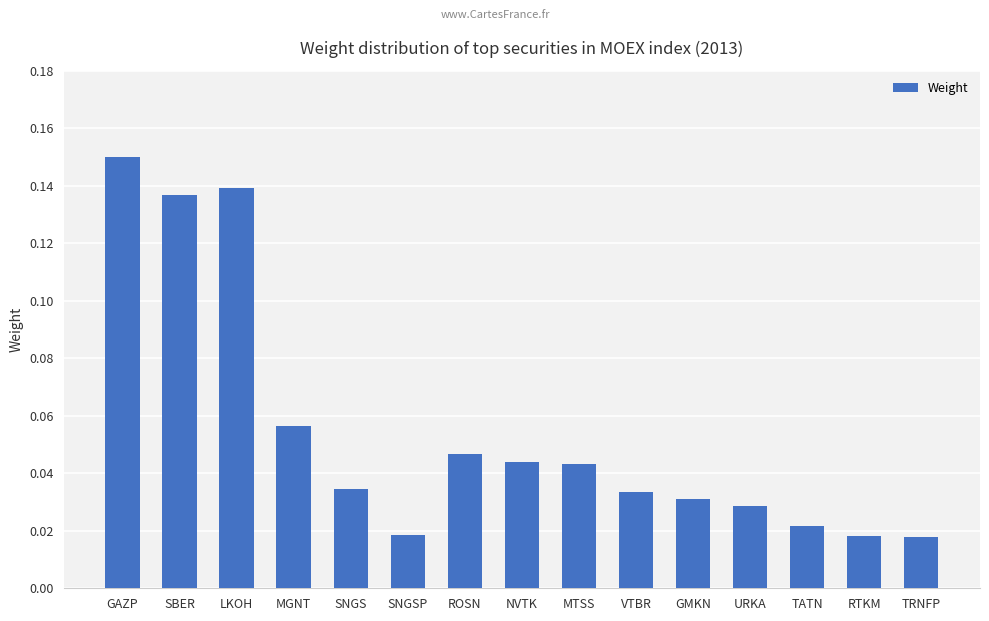

Are the bars grouped side by side (vs. stacked)?

No